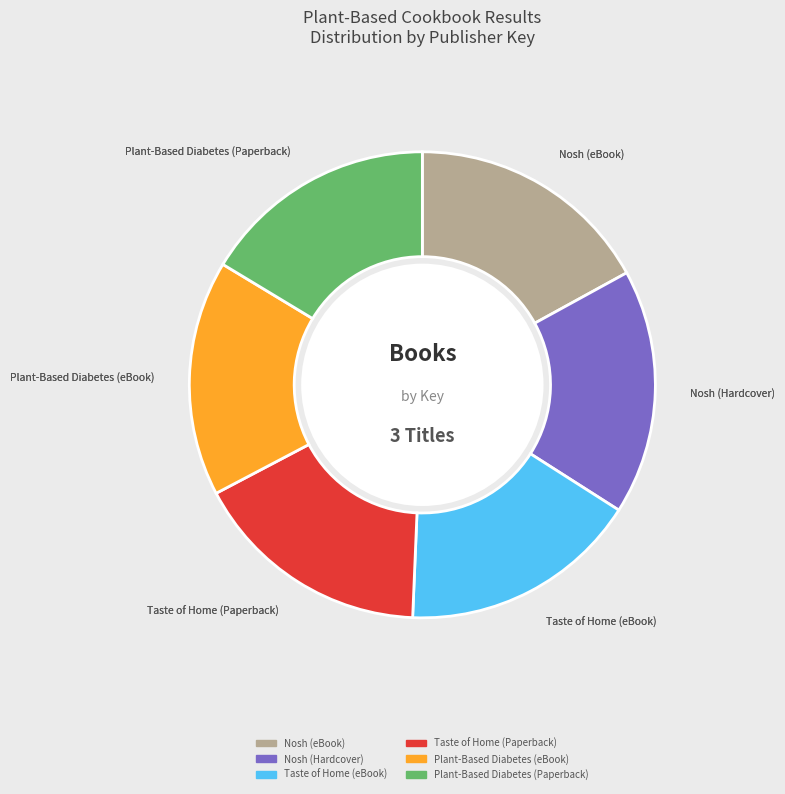

Is there any slice that represents more than half of the pie?

No